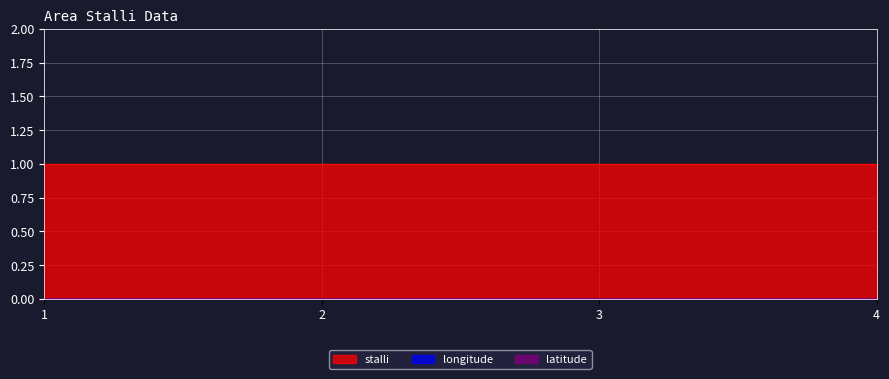

Which series changed the most between 1 and 2?

stalli